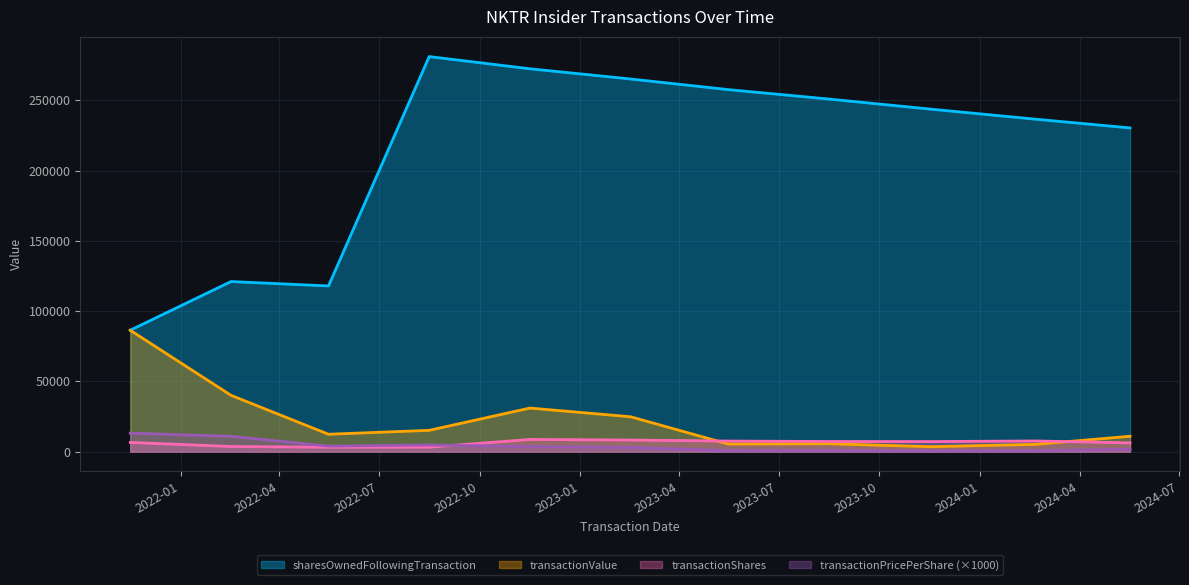

What position from the left is 2023-08-16?

8